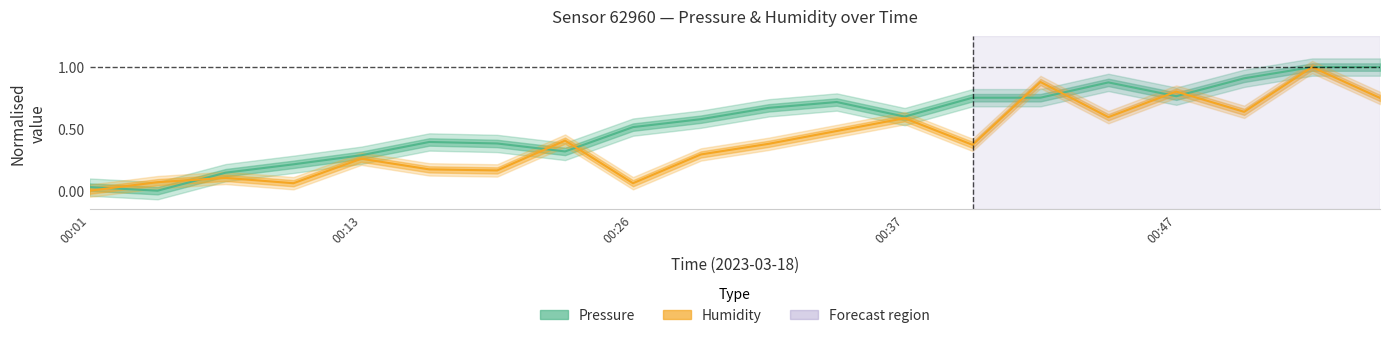

Rank the series at 6 from lowest to highest value.

Humidity (normalised), Pressure (normalised)